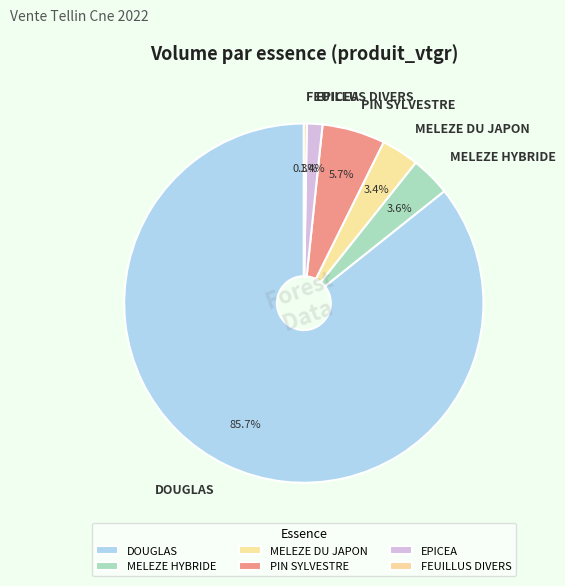

What is the largest slice in the pie chart?

DOUGLAS